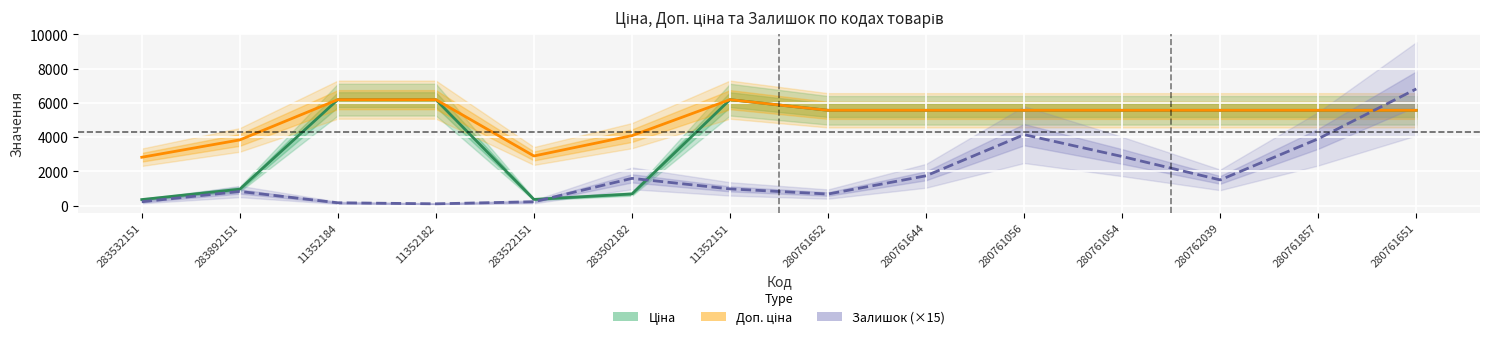

How many interior local peaks does the Доп. ціна series have?

1